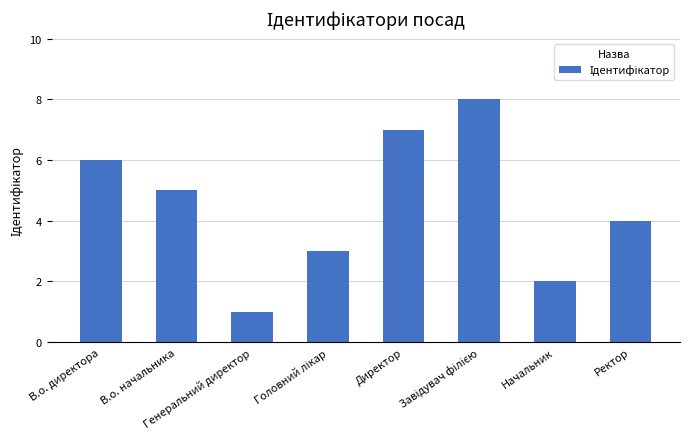

What is the difference between the maximum and minimum values?

7